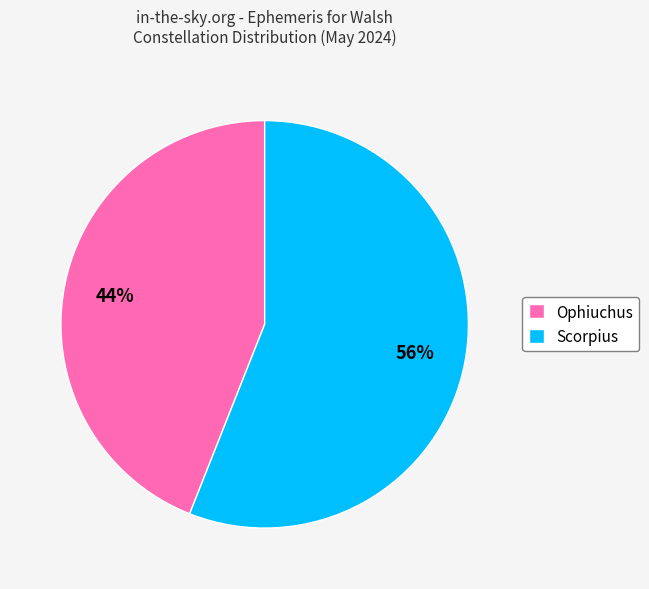

How many segments does this pie chart have?

2